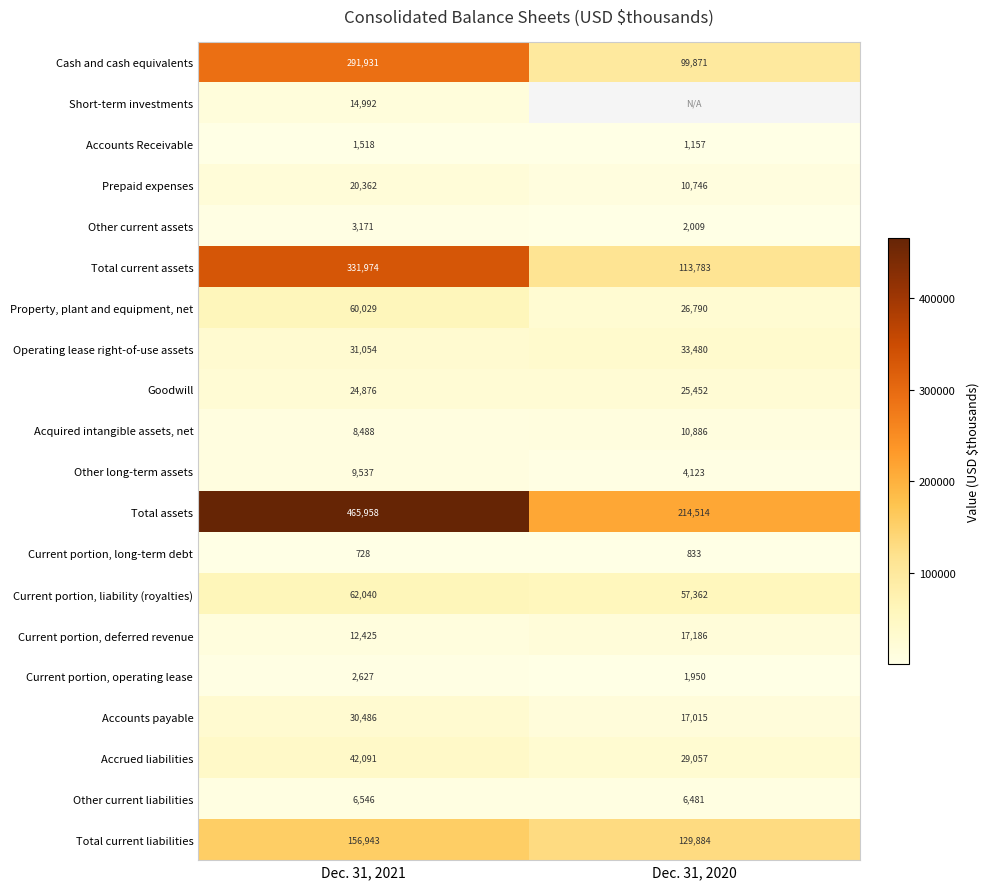

What is the difference between the Current portion, long-term debt values at Dec. 31, 2021 and Dec. 31, 2020?

105